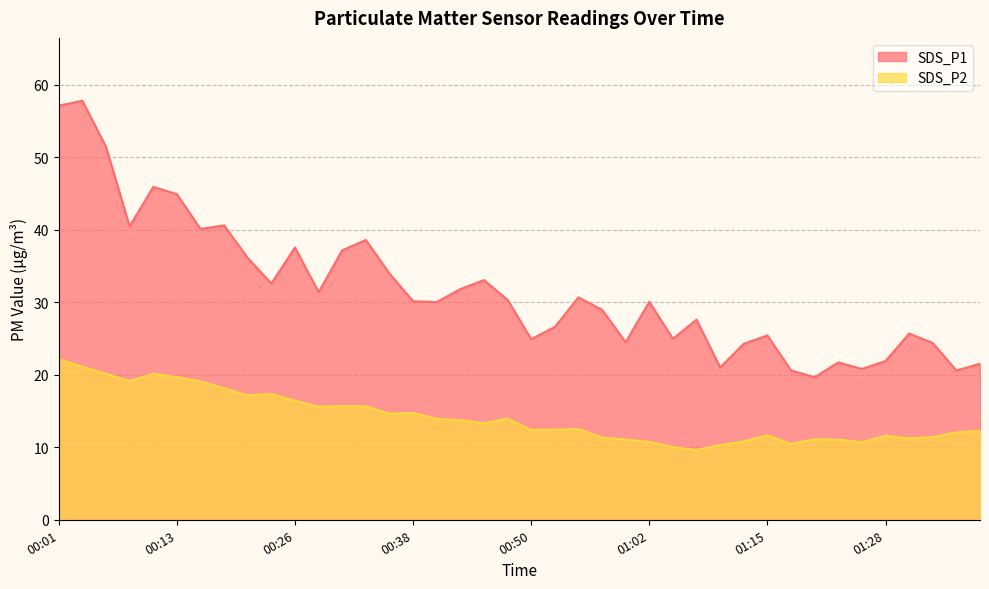

List the labels in order of SDS_P2 value, largest first.

00:01, 00:03, 00:06, 00:11, 00:13, 00:08, 00:16, 00:18, 00:23, 00:21, 00:26, 00:30, 00:33, 00:28, 00:38, 00:35, 00:48, 00:40, 00:43, 00:45, 00:55, 00:53, 00:50, 01:38, 01:36, 01:15, 01:28, 01:33, 00:57, 01:31, 01:20, 01:00, 01:23, 01:13, 01:02, 01:26, 01:18, 01:10, 01:05, 01:07